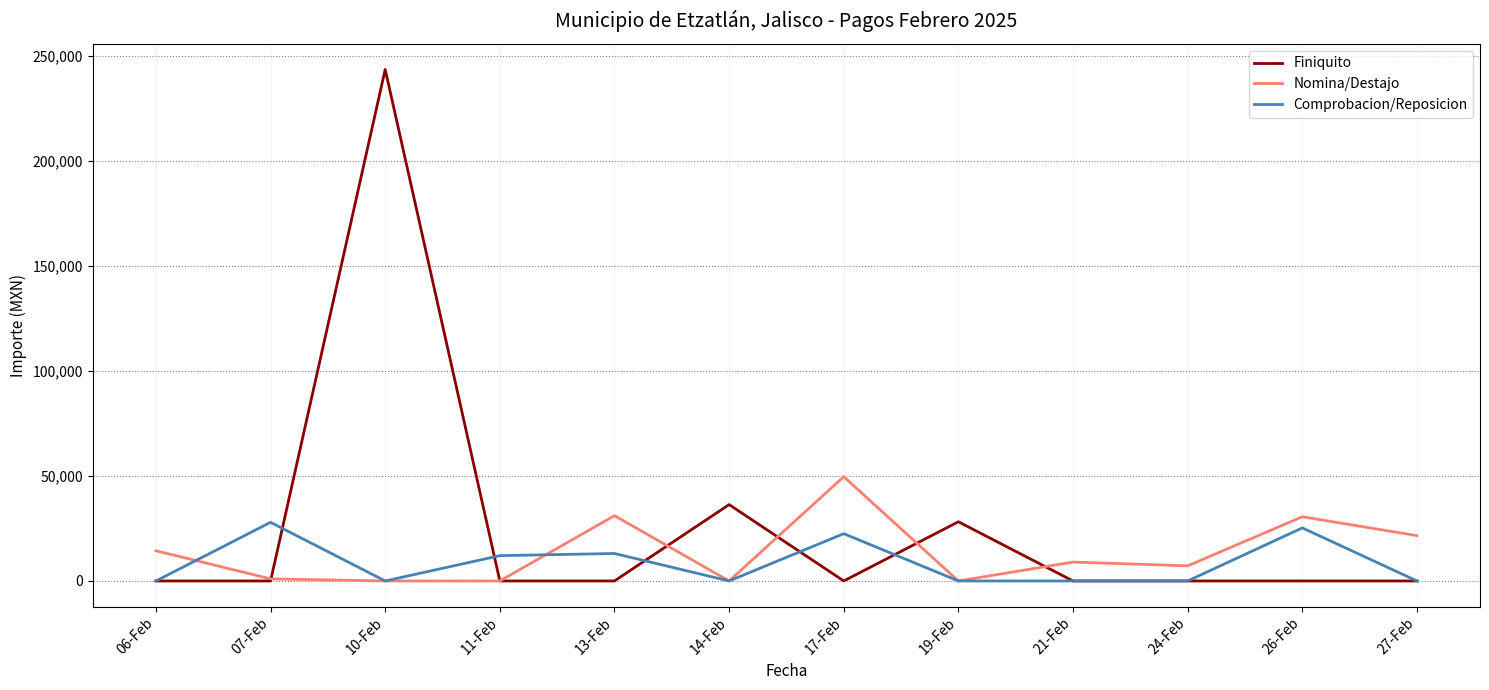

How many lines are shown in the chart?

3